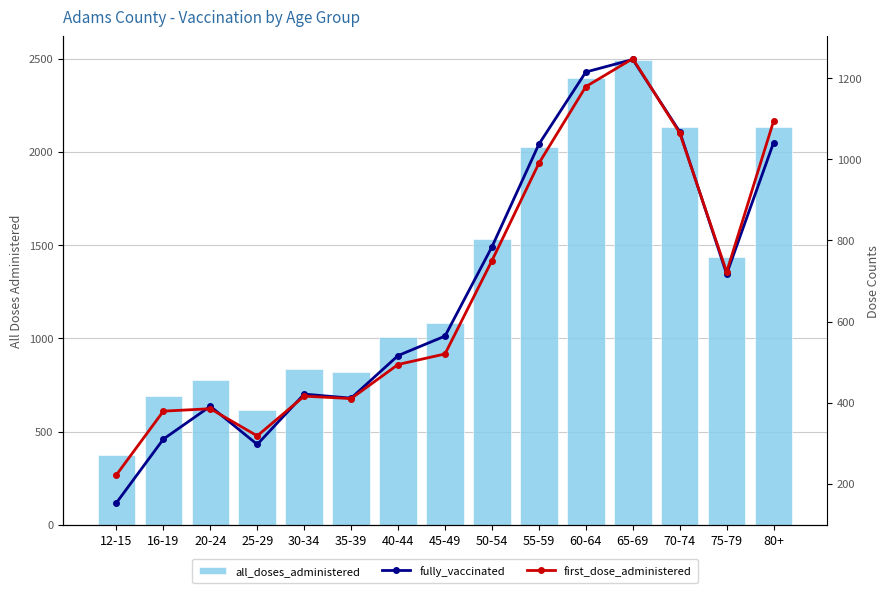

At how many categories does at least one series exceed 932?

9